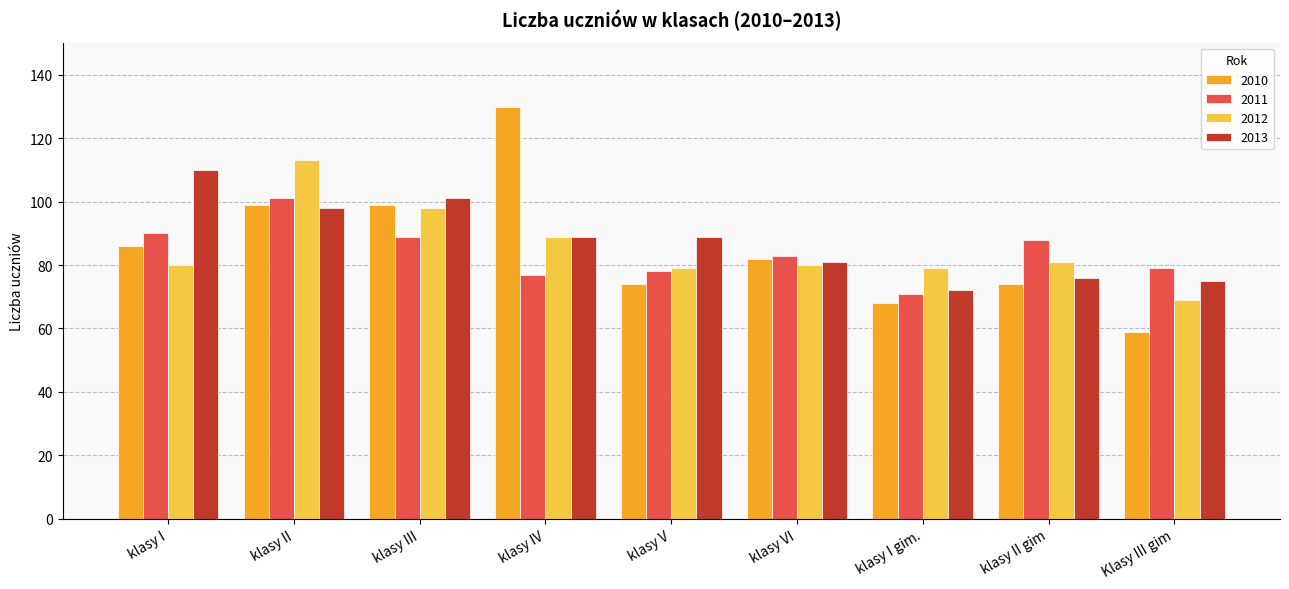

True or false: 2013 has a value of 101 at klasy III.

True